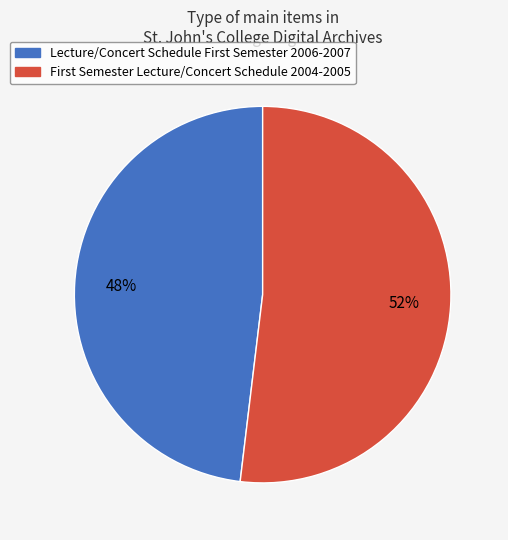

Which slice represents more than half of the pie?

First Semester Lecture/Concert Schedule 2004-2005